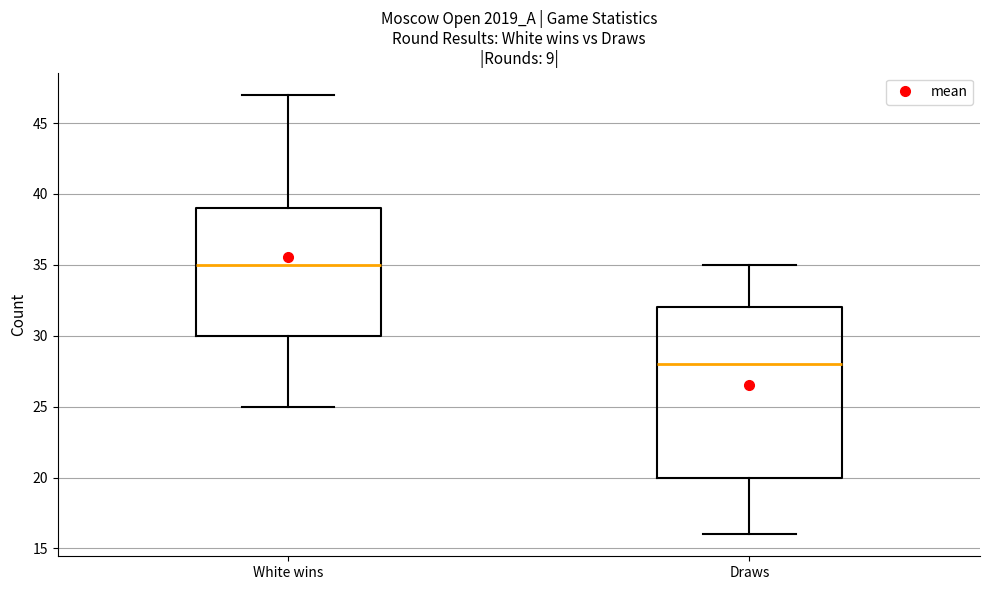

Reading left to right, transcribe this box plot: for each box, give where its median line is, the range the box spans, and where its two whiskers end, as read against the y-axis. The values are not printed on the chart, so give them approximately, as read against the axis.

White wins: median 35, box 30 to 39, whiskers 25 to 47
Draws: median 28, box 20 to 32, whiskers 16 to 35